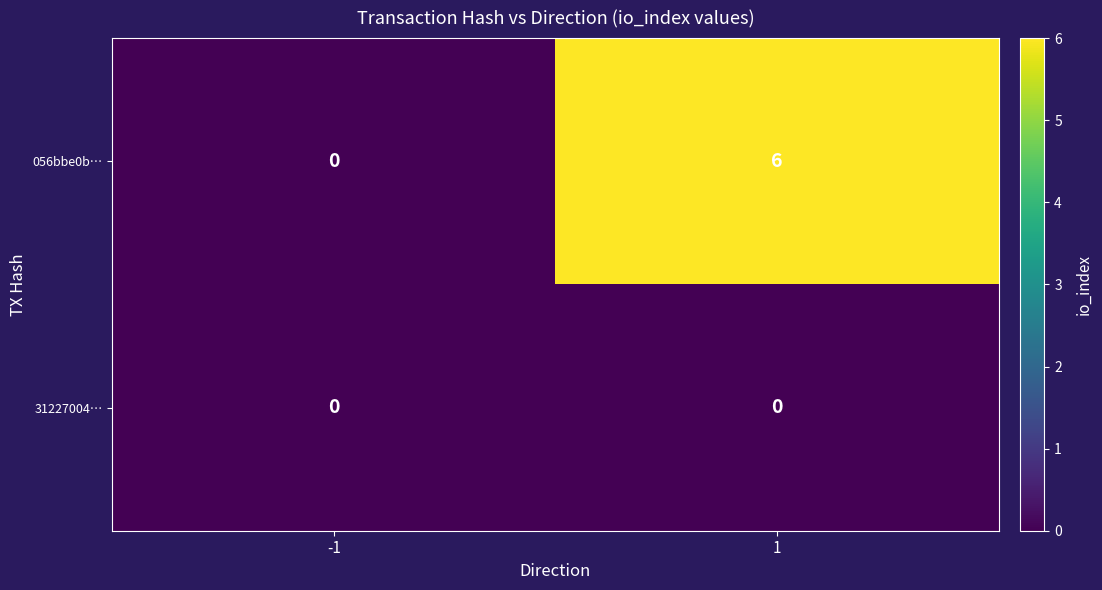

At how many categories does at least one series exceed 1?

1